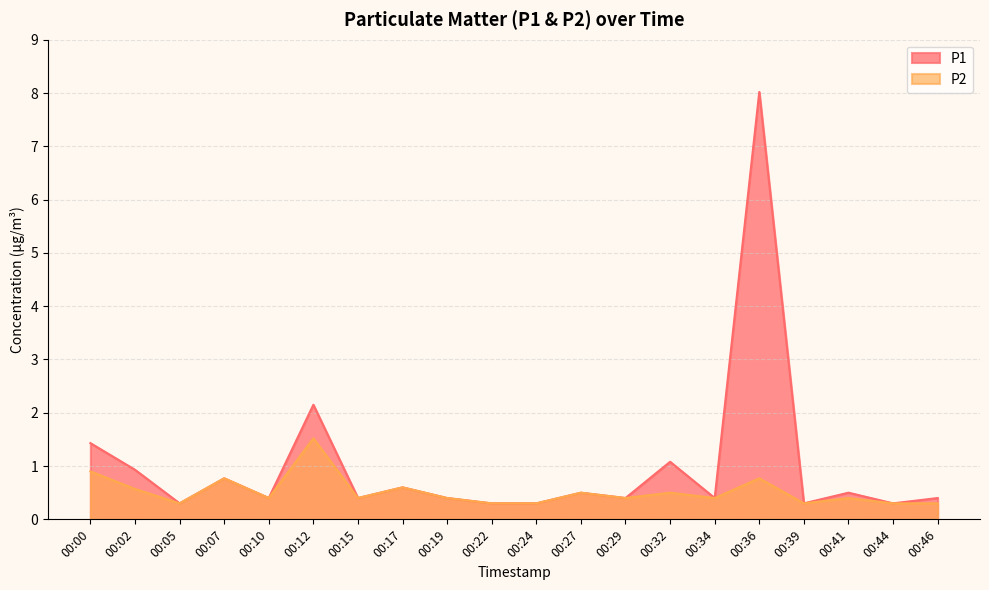

At which category is the sum across all series the highest?

00:36